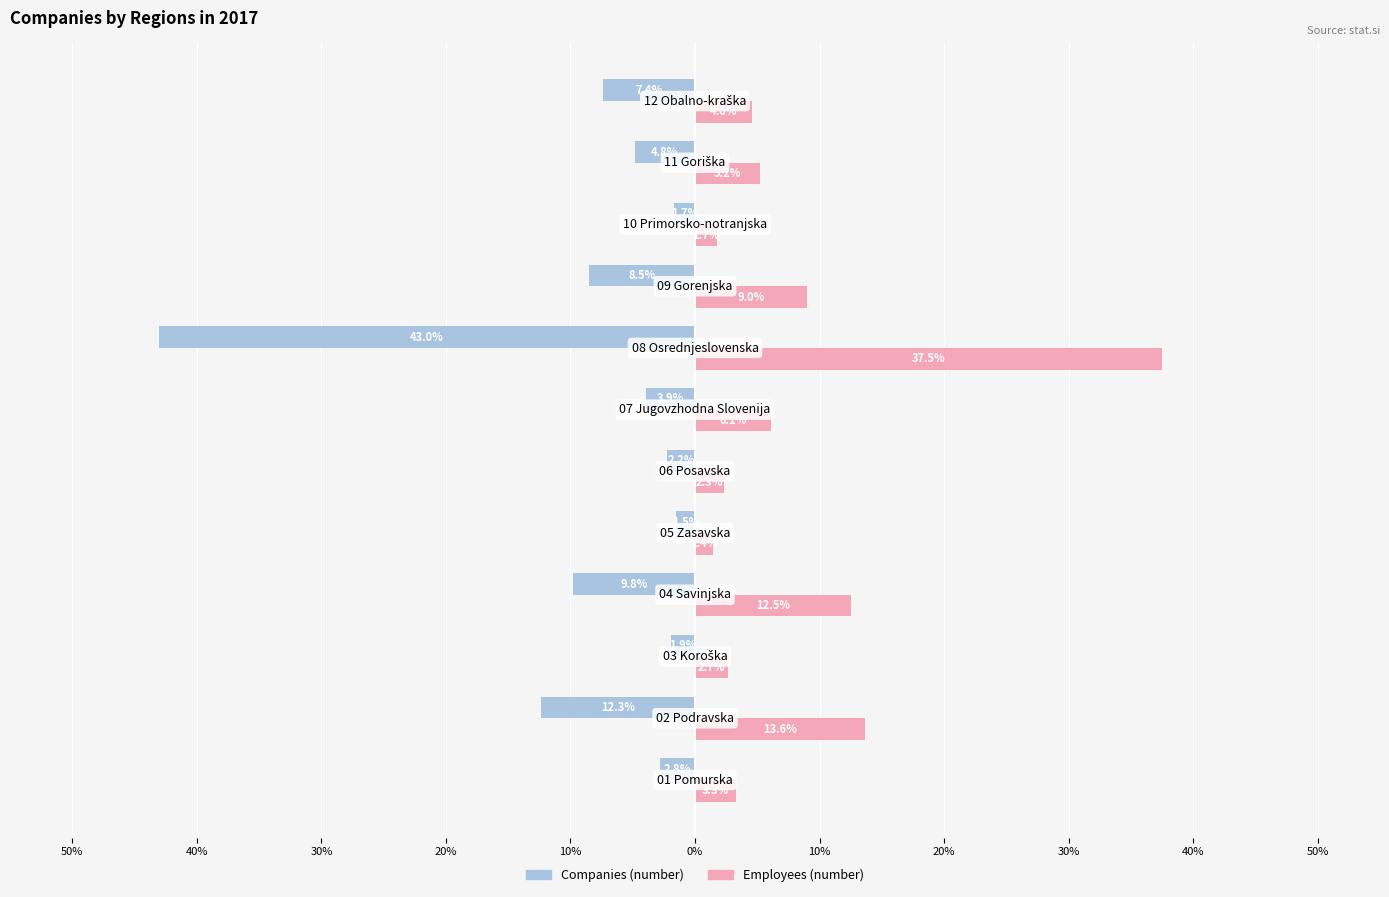

What are all the series names shown in the legend?

Companies (number), Employees (number)